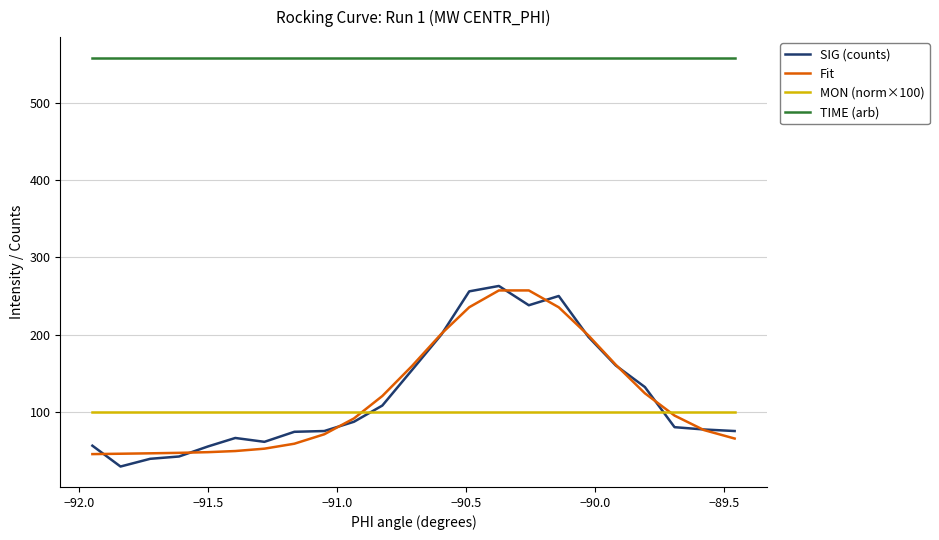

What is the minimum value for MON (norm×100)?

100.0